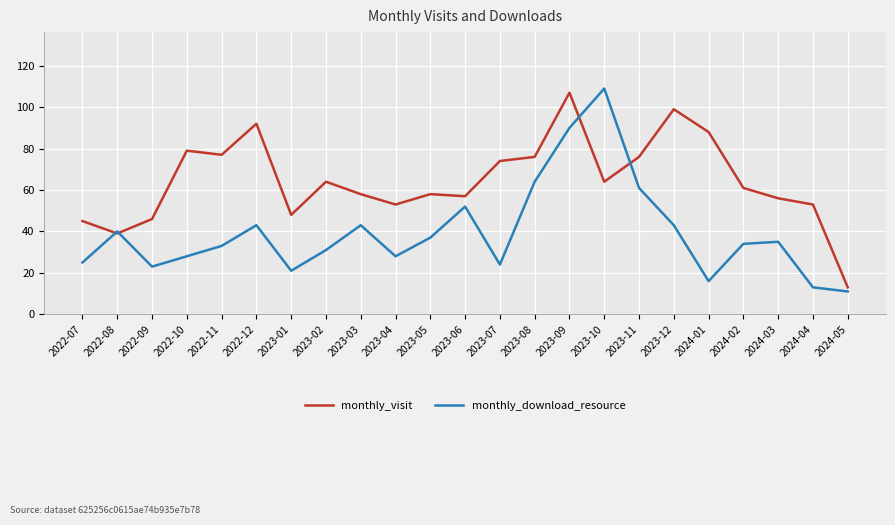

Which category has the lowest value in the monthly_visit series?

2024-05